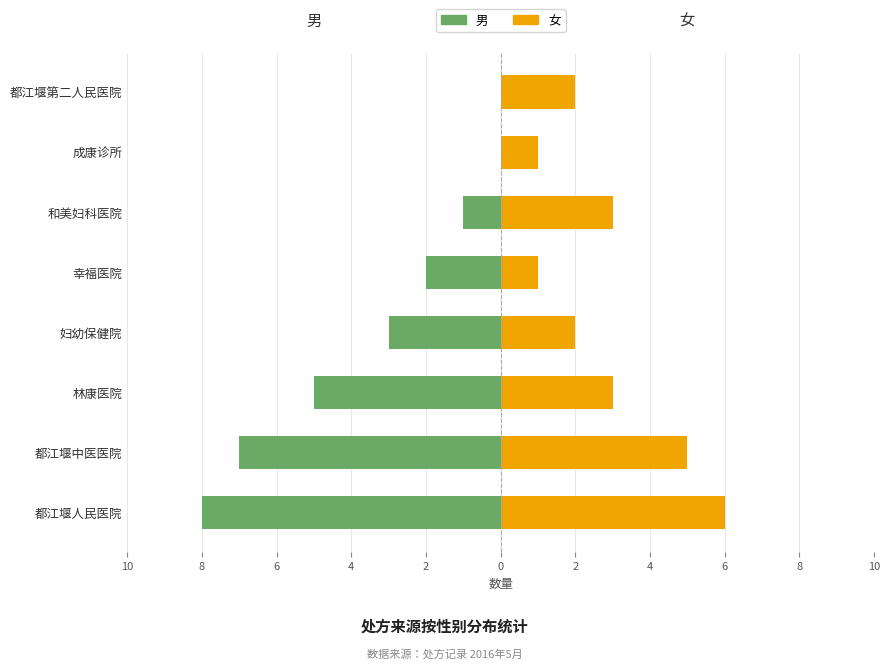

How many bars are there in each group?

2